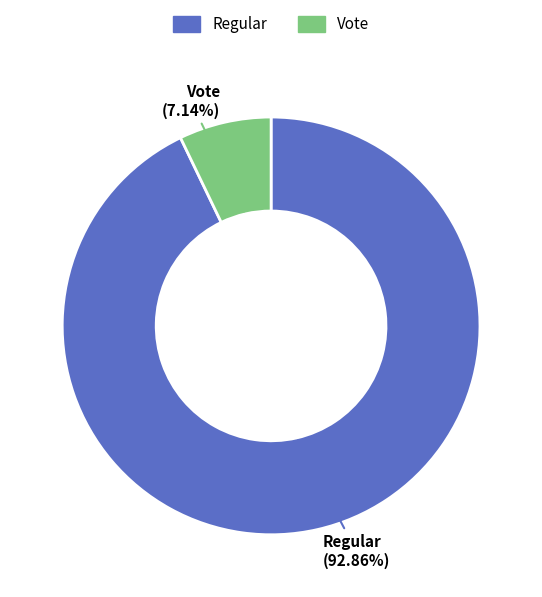

How many segments does this pie chart have?

2